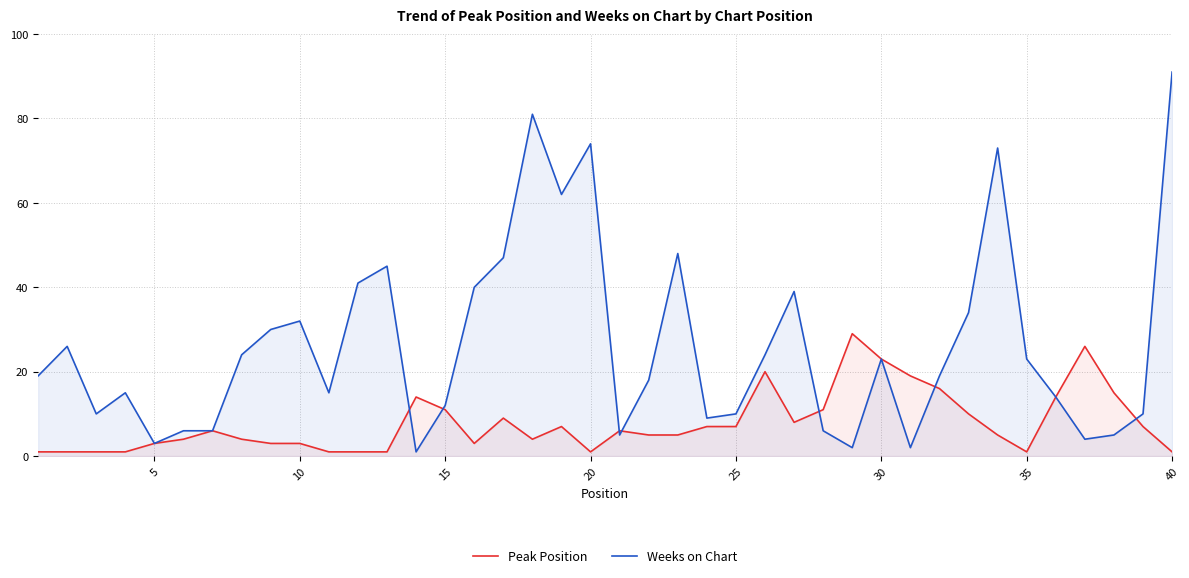

Count the number of categories in the chart.

40